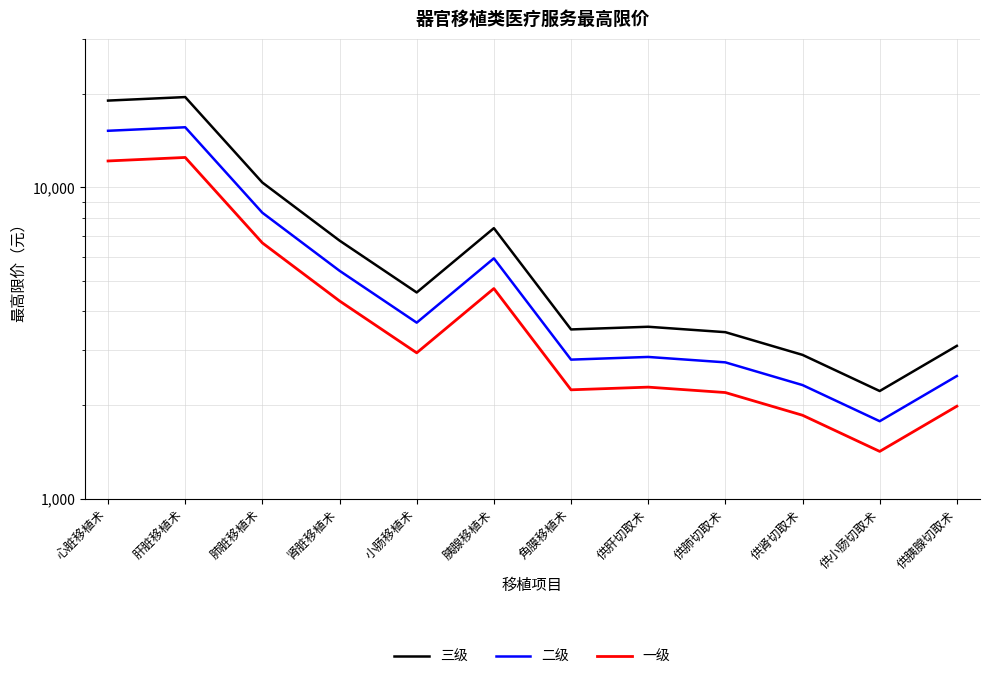

Which series has the largest range (max minus min)?

三级